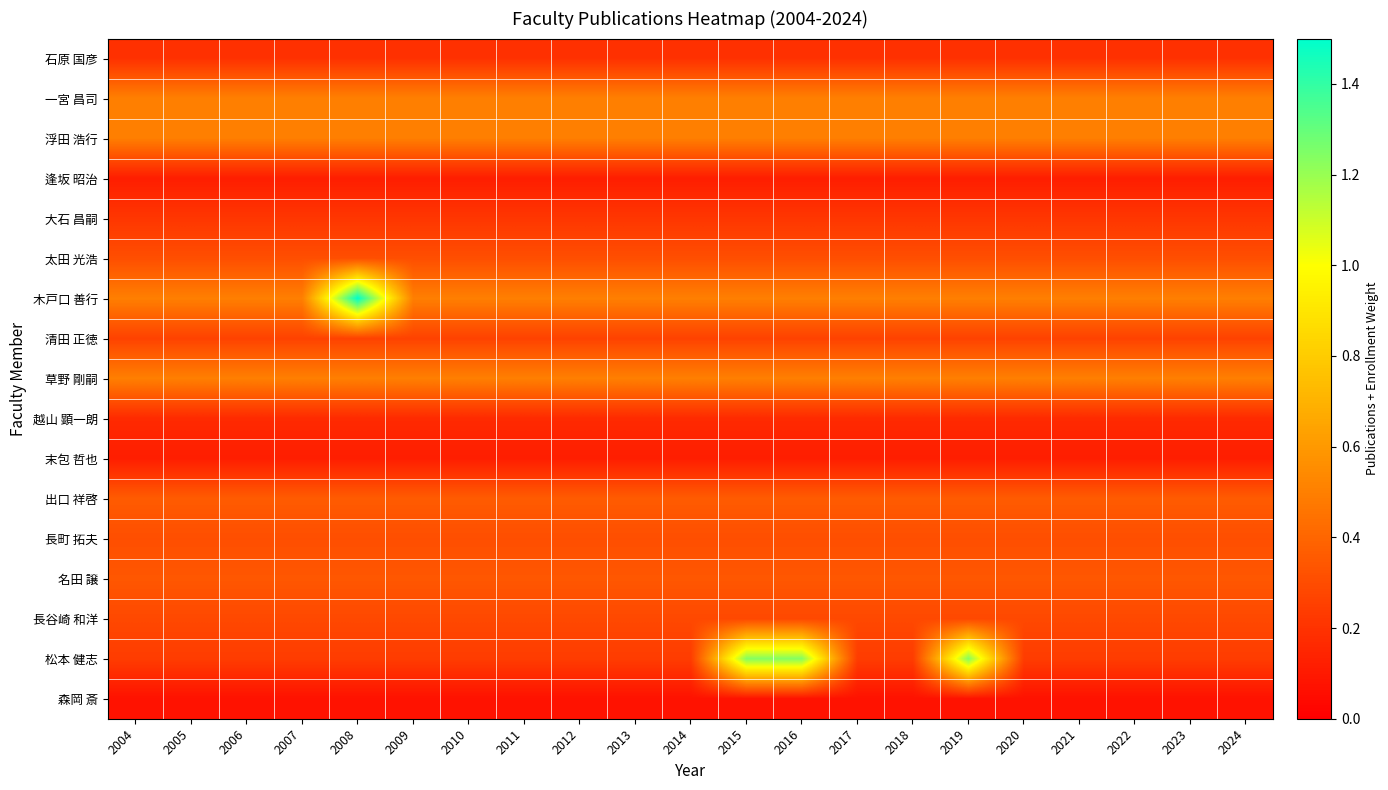

At which category is the sum across all series the highest?

2008